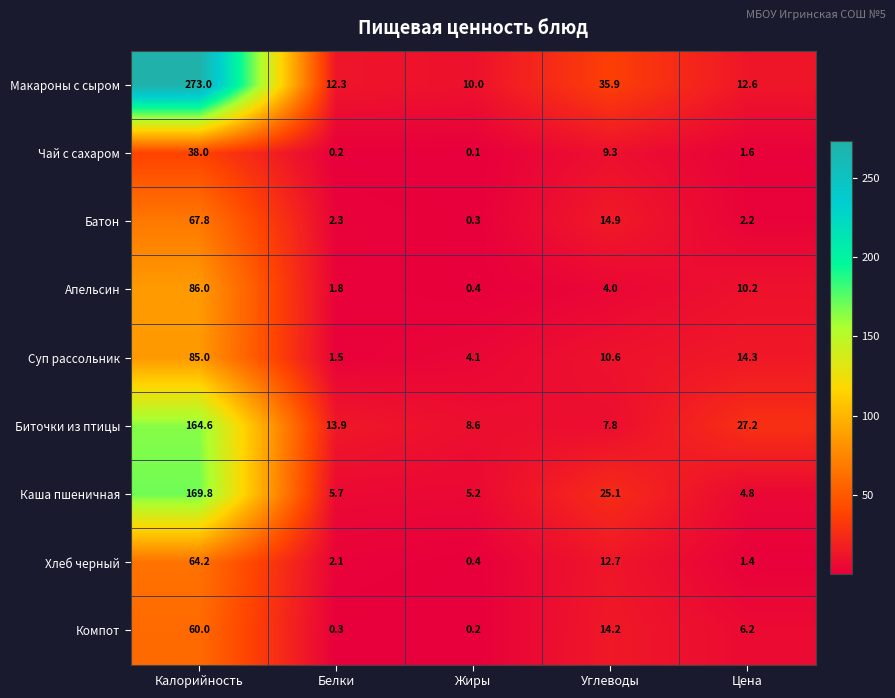

What is the total value across all series at Жиры?

29.3